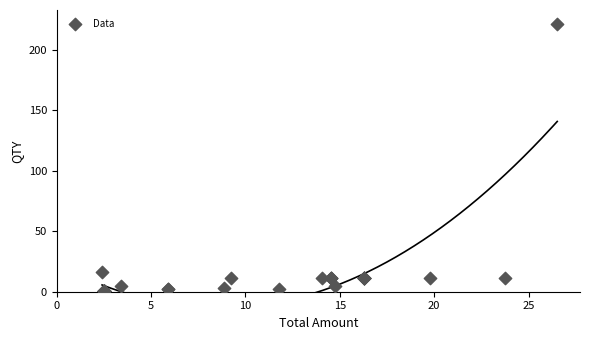

What Y value in the scatter plot is closest to 111?

16